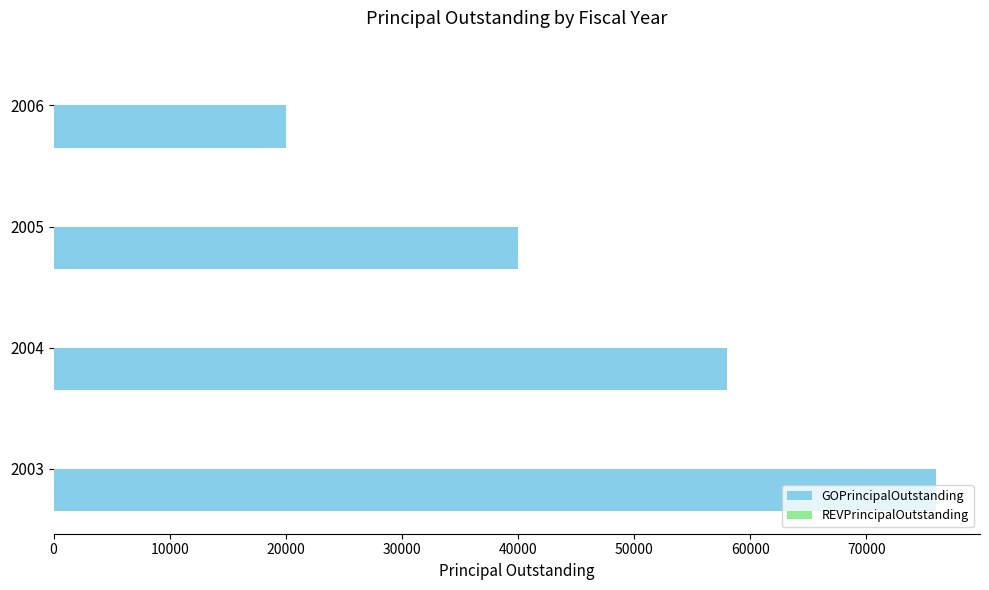

Rank the categories by value from lowest to highest.

2006, 2005, 2004, 2003